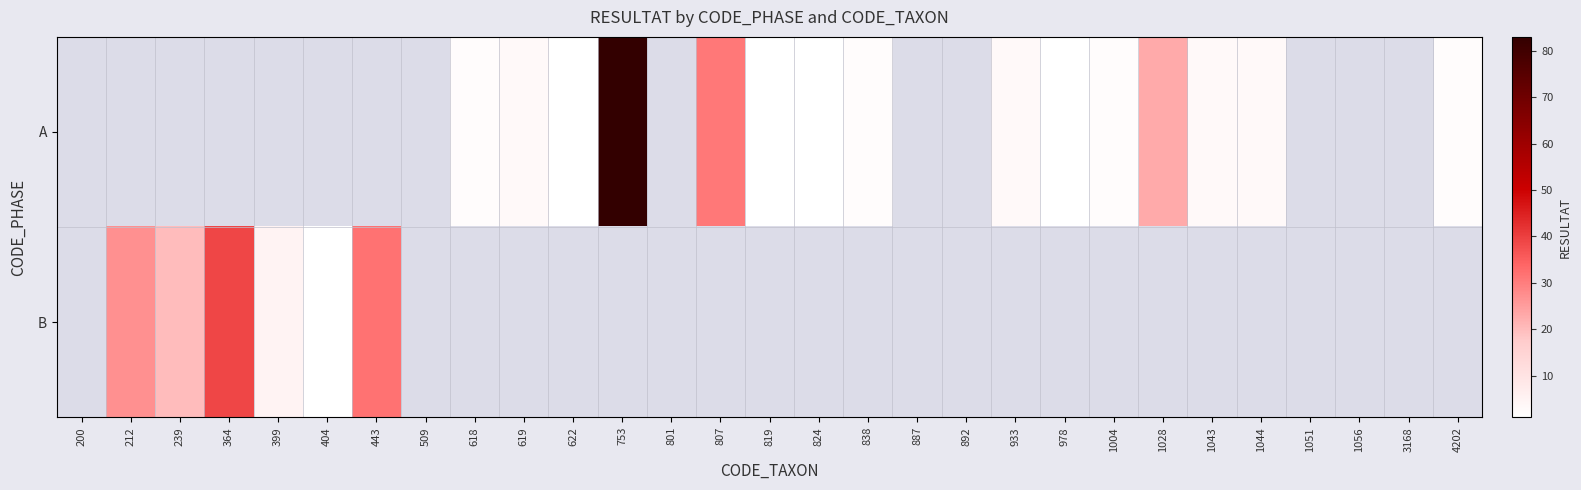

How many data points does each series have?

29